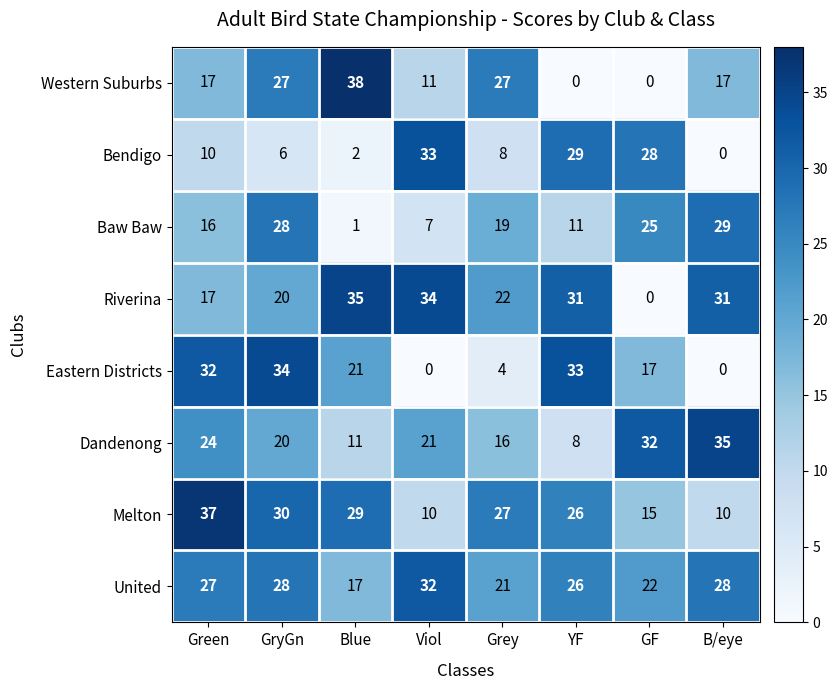

Rank the series at Viol from highest to lowest value.

Riverina, Bendigo, United, Dandenong, Western Suburbs, Melton, Baw Baw, Eastern Districts